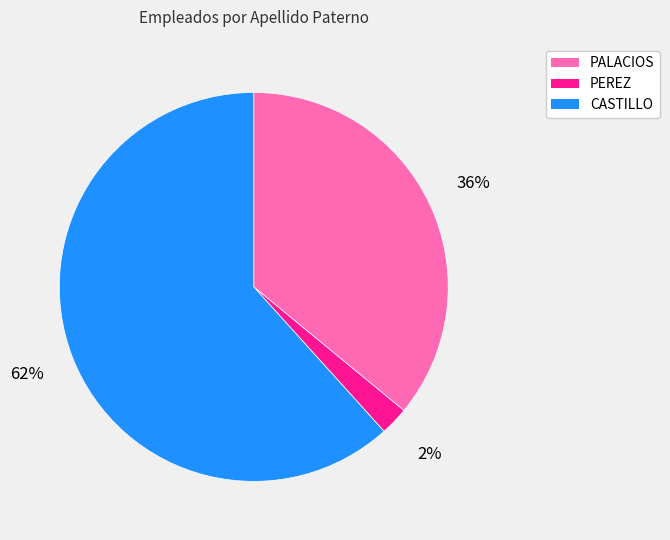

What percentage is the CASTILLO slice, to the nearest percent?

62%